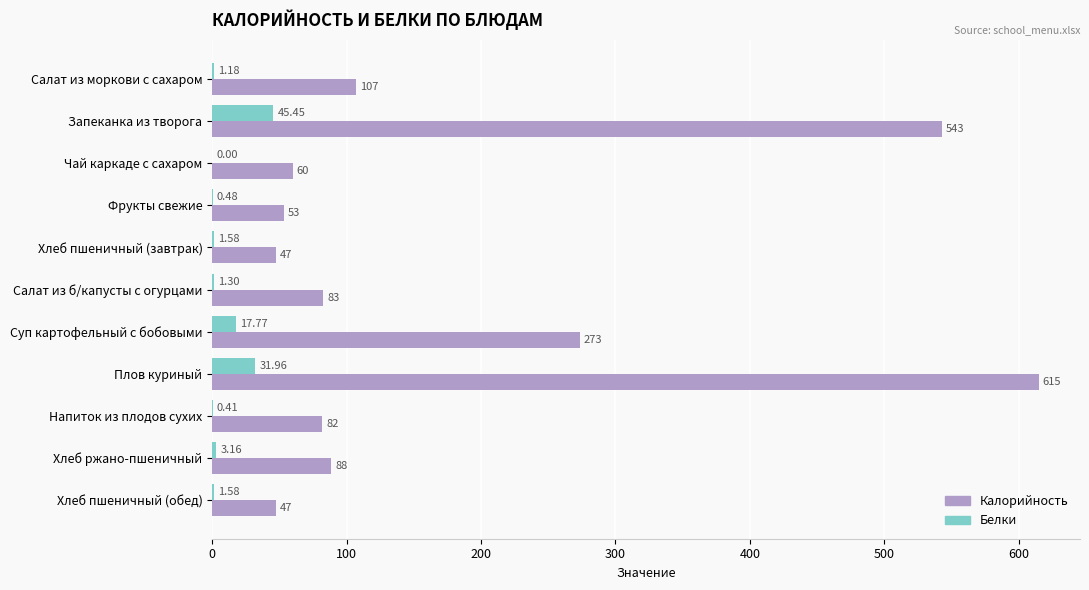

Where is Калорийность nearest to the value 331?

Суп картофельный с бобовыми